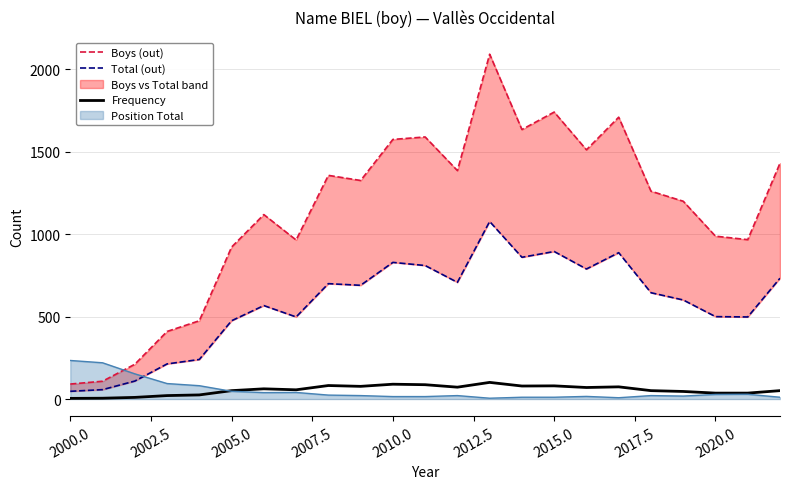

How many lines are shown in the chart?

3